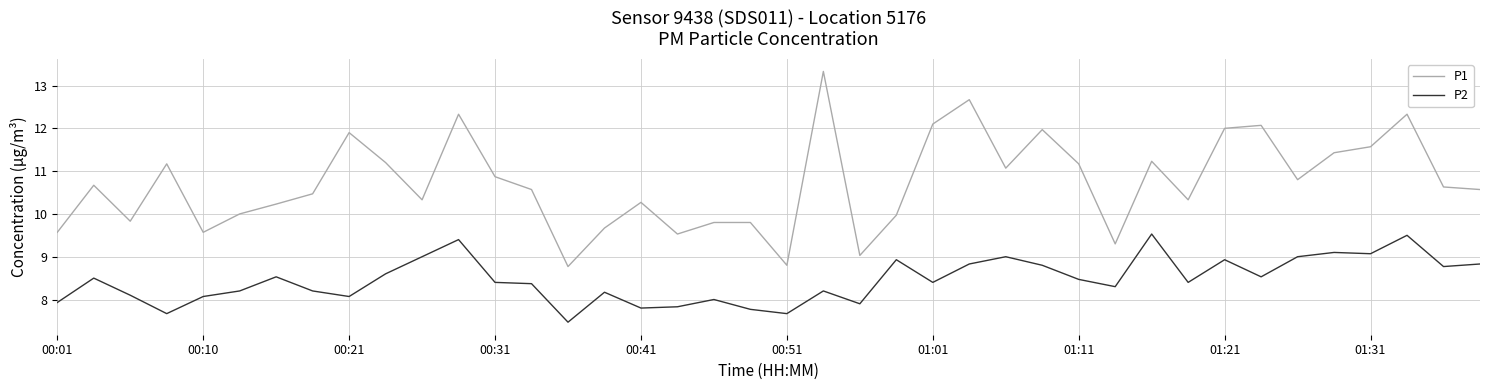

True or false: P1 and P2 cross at least once.

False